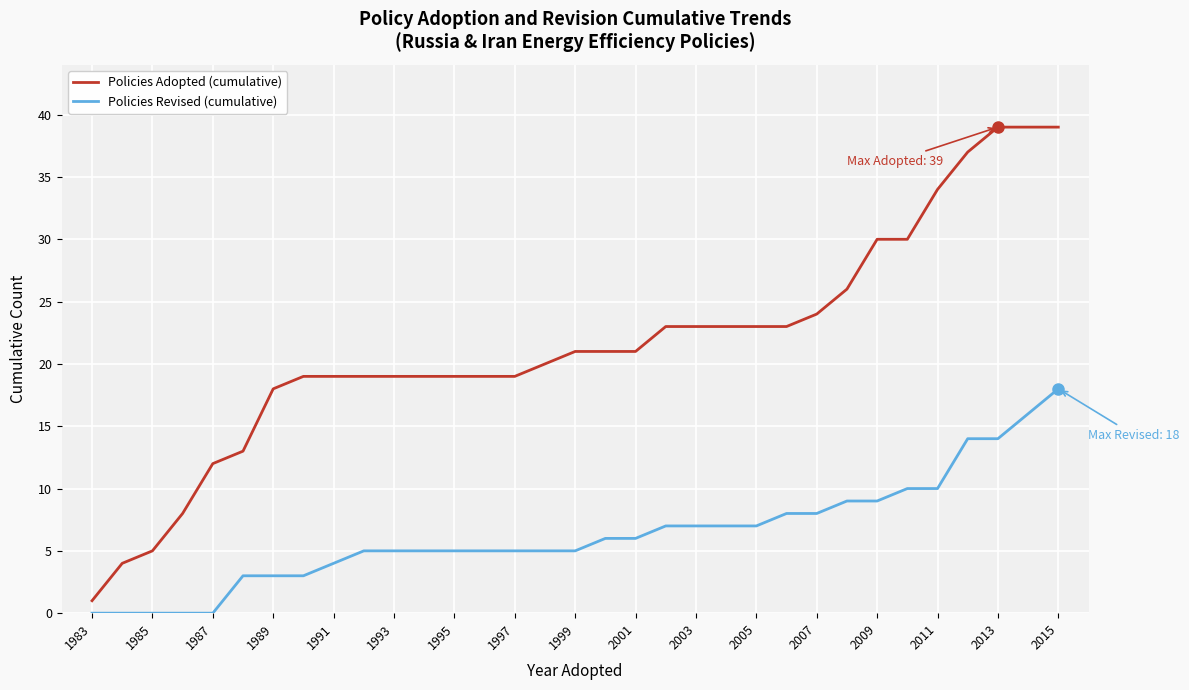

What is the minimum value for Policies Adopted (cumulative)?

1